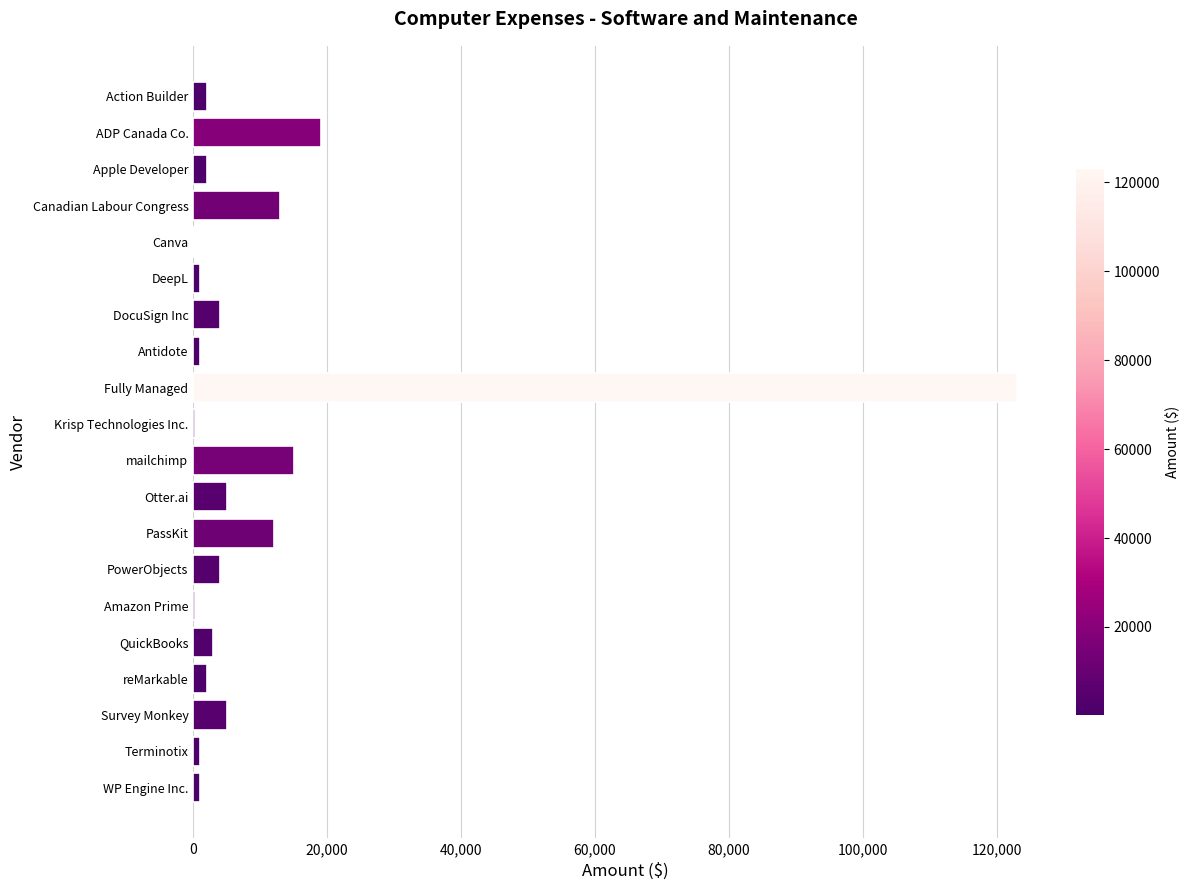

Which category has the highest value across all series?

Fully Managed